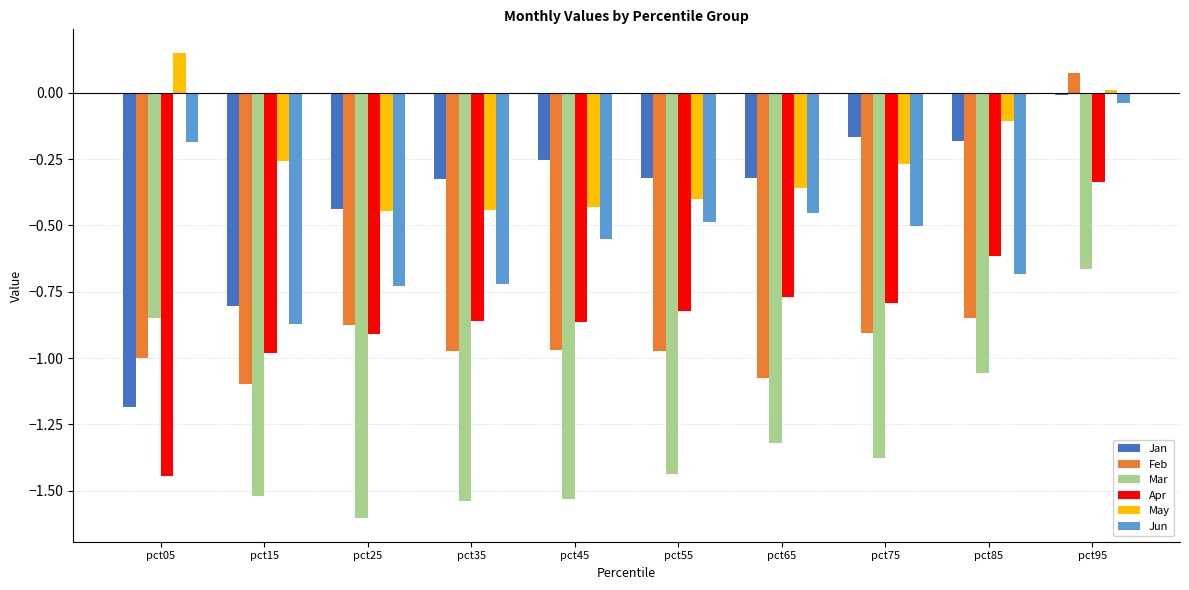

Are the bars grouped side by side (vs. stacked)?

Yes